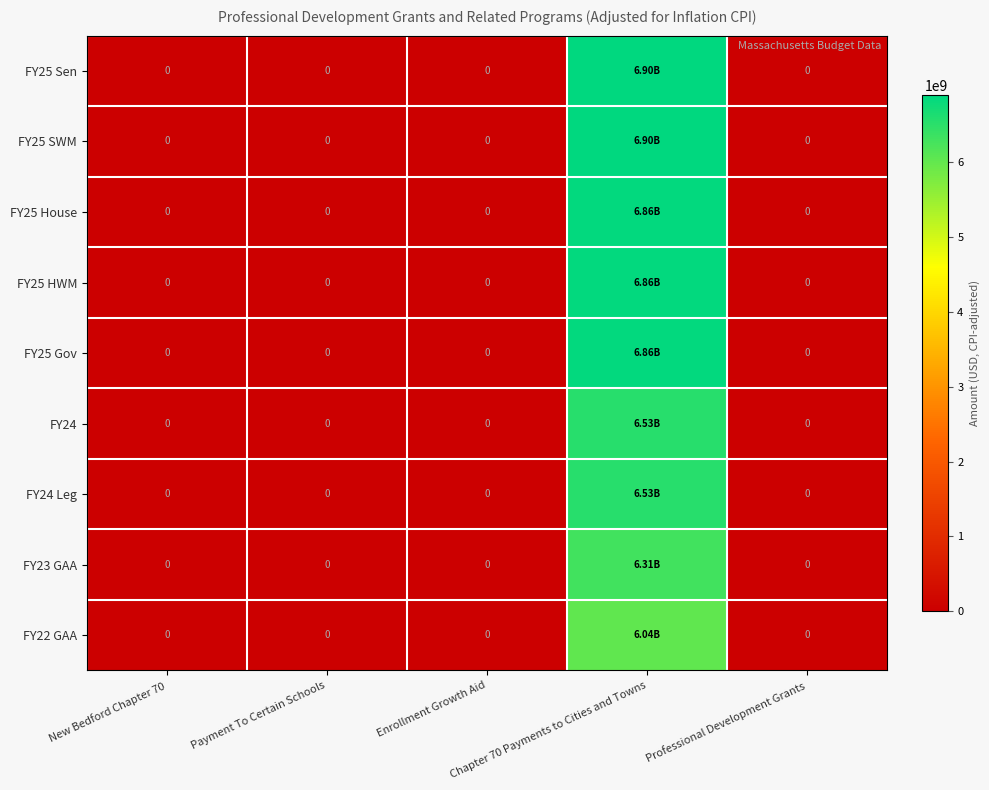

List the series in order of their peak value, lowest first.

FY22 GAA, FY23 GAA, FY24, FY24 Leg, FY25 Gov, FY25 House, FY25 HWM, FY25 SWM, FY25 Sen